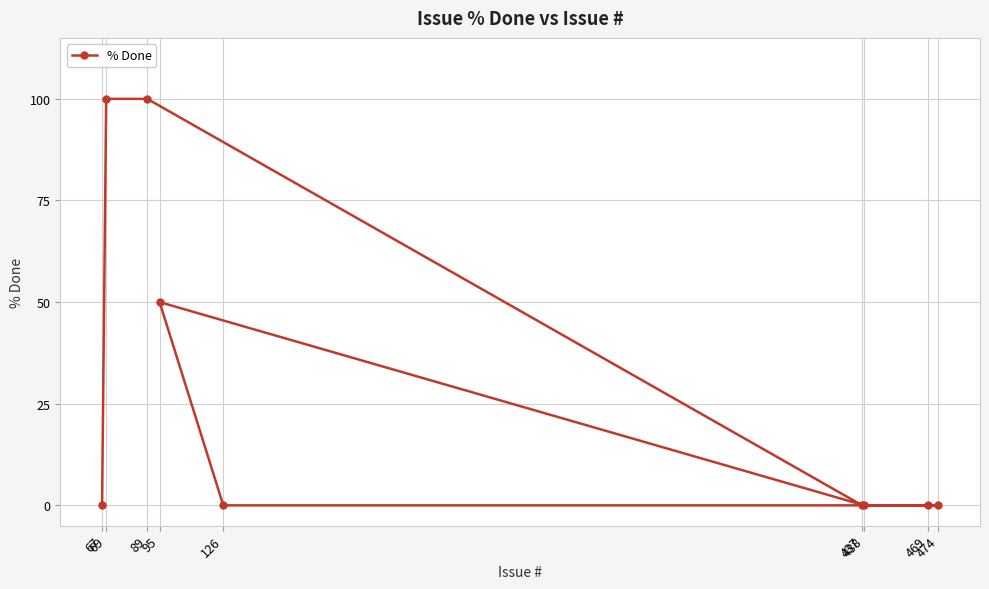

Count the values in the range 0 to 50.

7